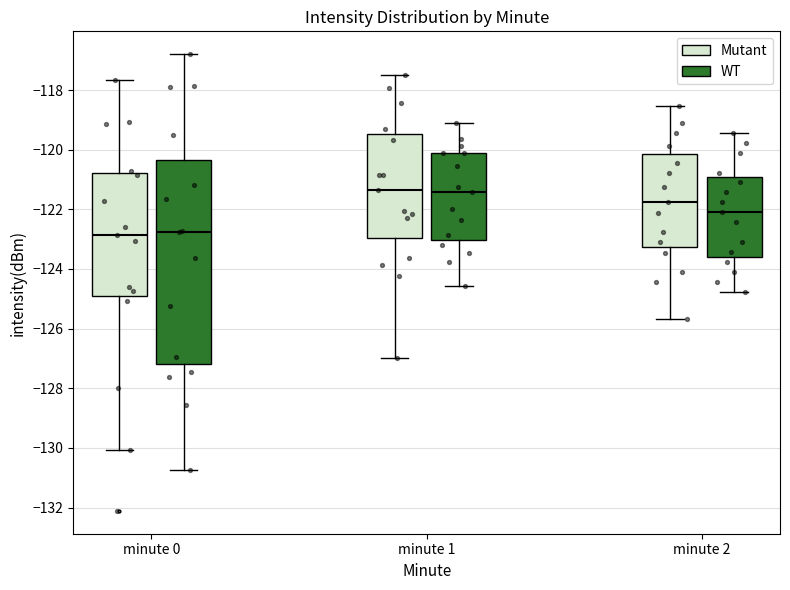

Which box is the tallest, from its lower edge to its upper edge?

minute 0 (WT)